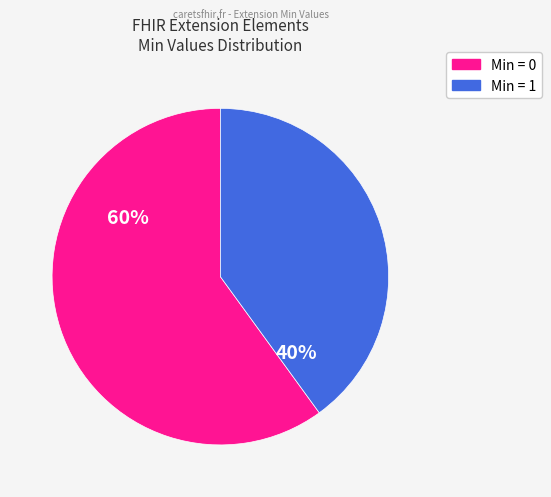

Is there any slice that represents more than half of the pie?

Yes